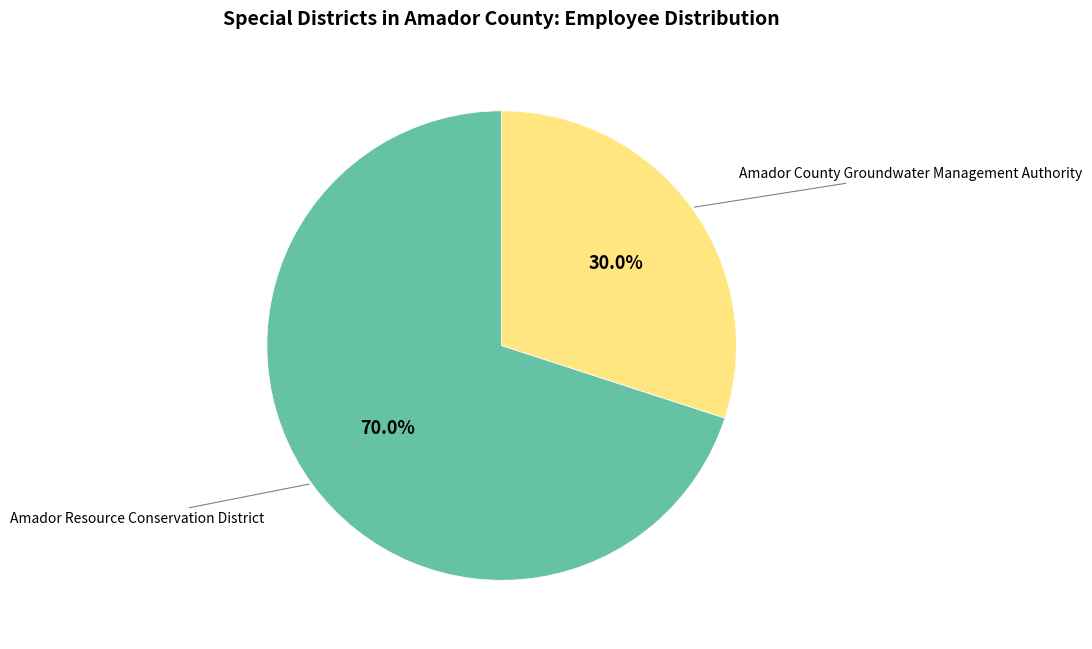

How many segments does this pie chart have?

2